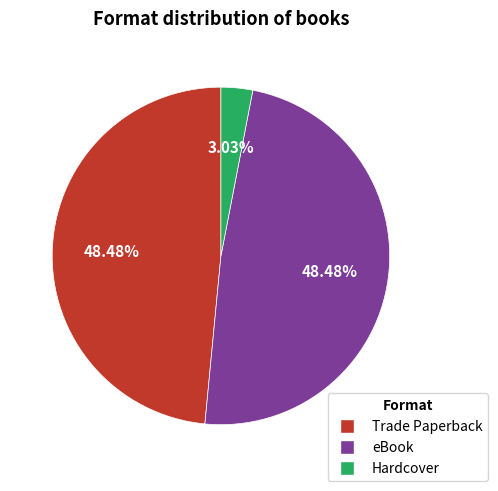

What is the ratio of the value at eBook to the value at Hardcover?

16.0